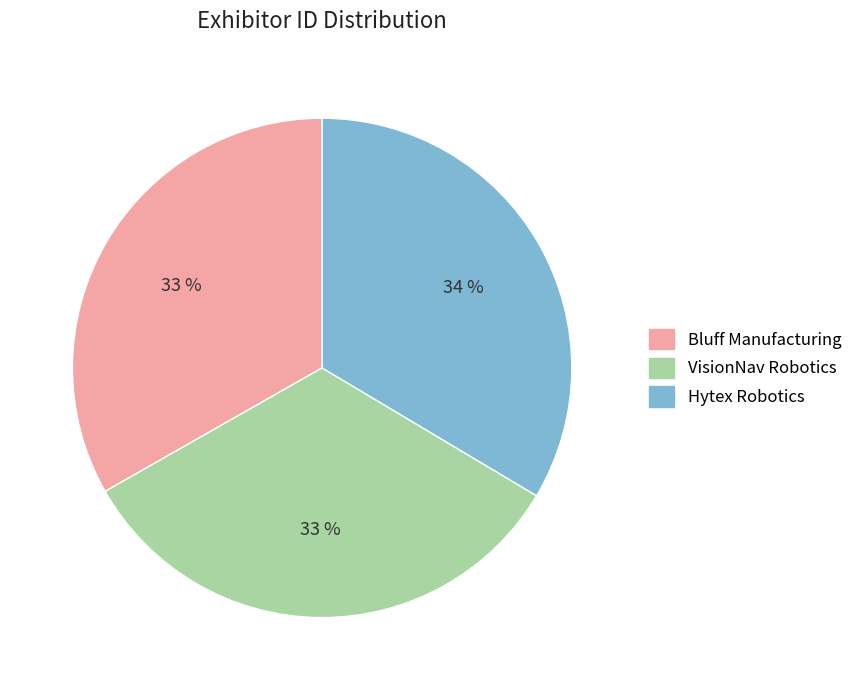

To the nearest percent, what portion does Hytex Robotics represent?

34%